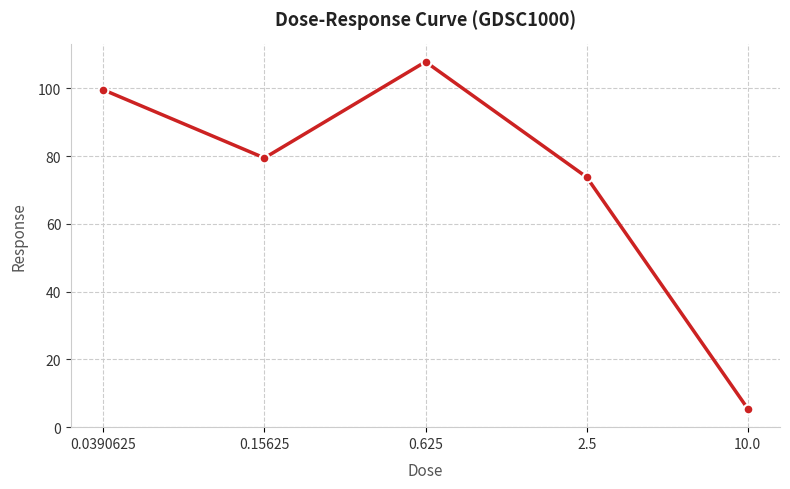

How many interior local valleys (lower than both neighbors) does the data have?

1